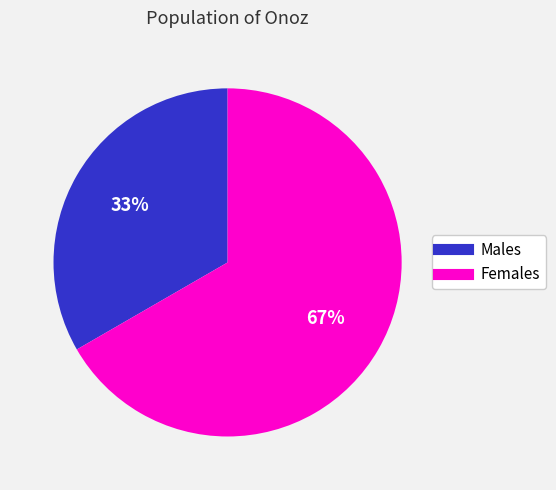

Is there any slice that represents more than half of the pie?

Yes